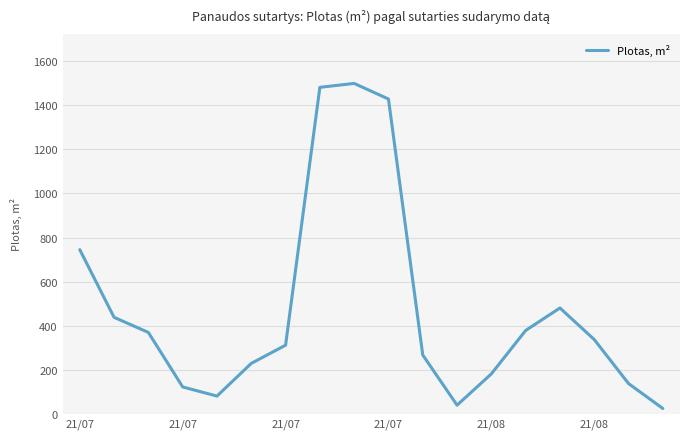

True or false: the data has more than 2 interior local peaks.

False